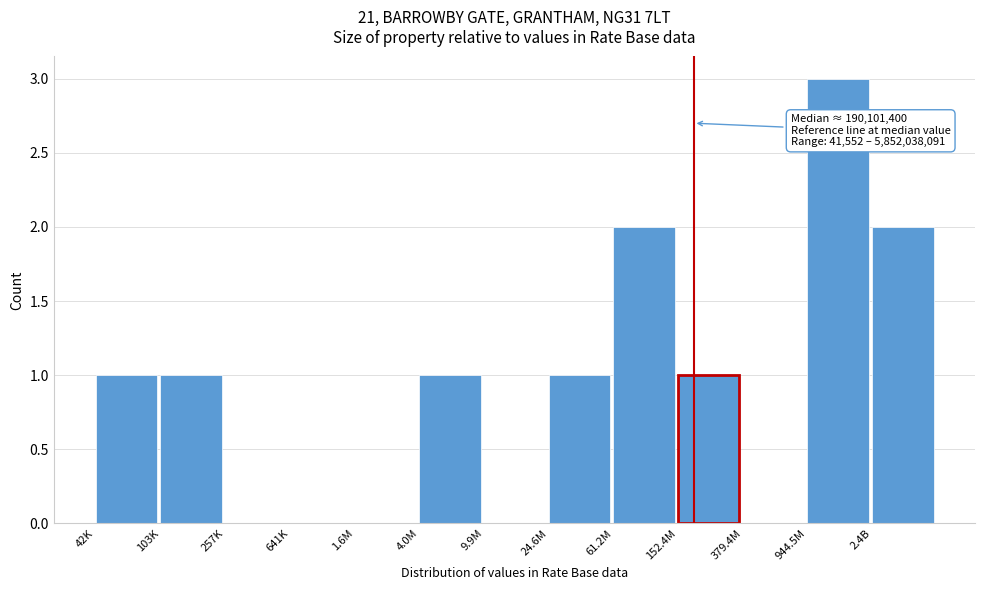

Reading left to right, extract all data points from this chart.

42K=1	103K=1	257K=0	641K=0	1.6M=0	4.0M=1	9.9M=0	24.6M=1	61.2M=2	152.4M=1	379.4M=0	944.5M=3	2.4B=2